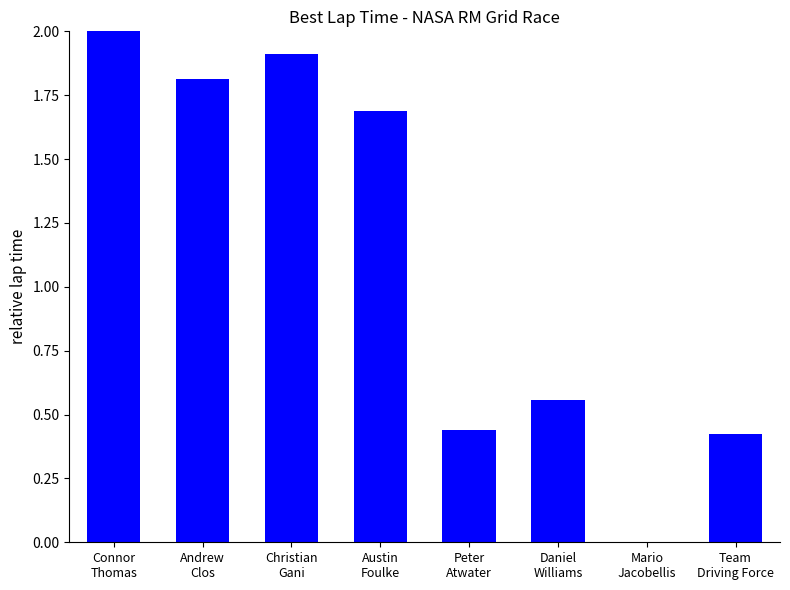

The chart shows a value of 0.0 at Mario
Jacobellis. True or false?

True